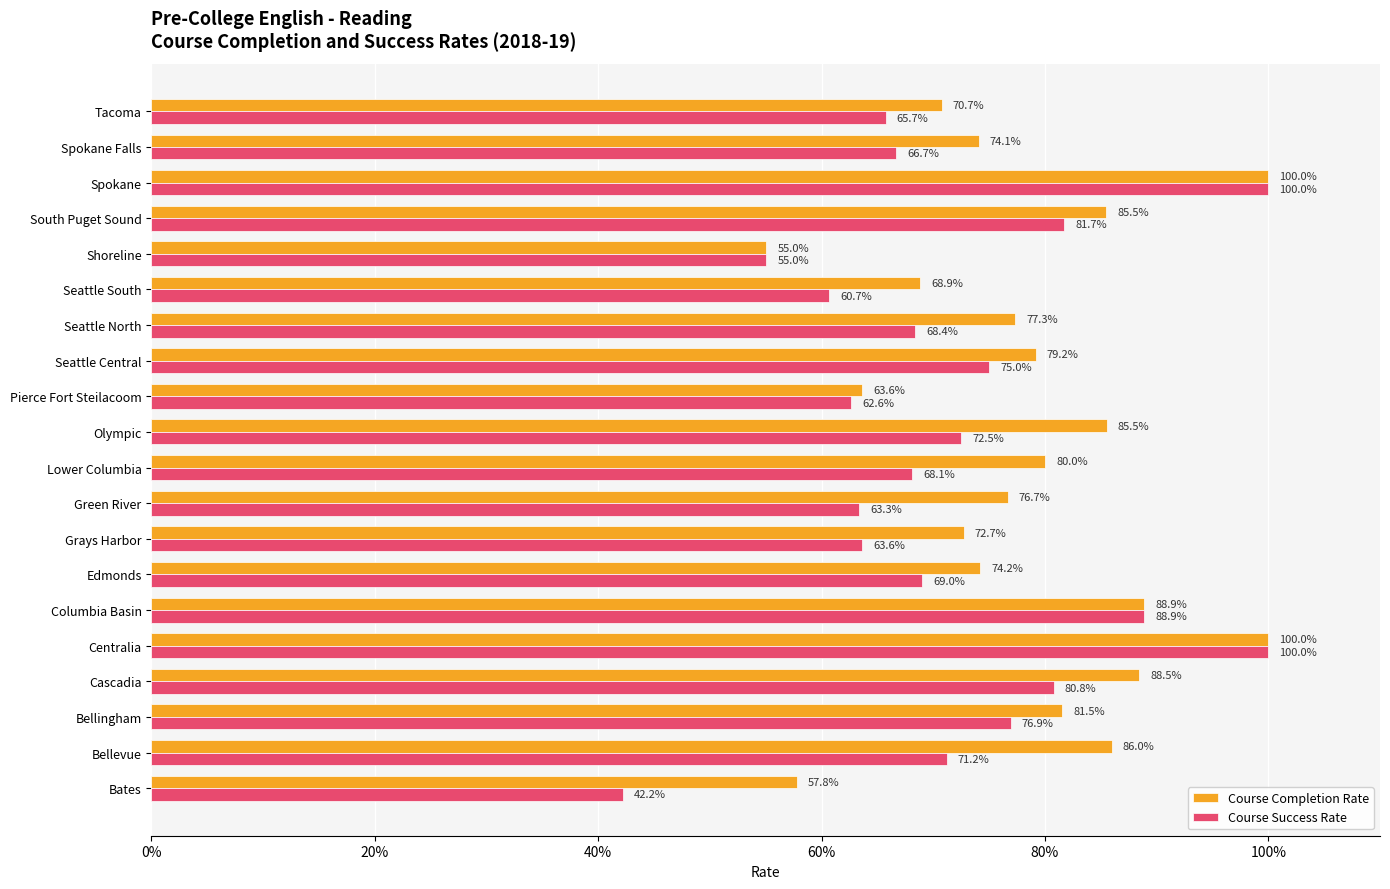

What are all the series names shown in the legend?

Course Completion Rate, Course Success Rate